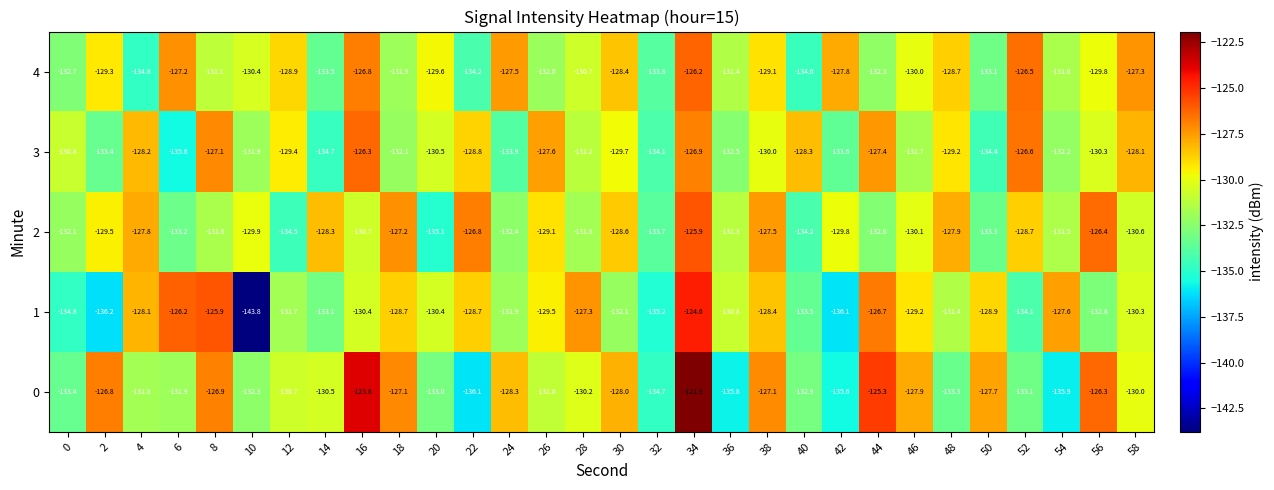

Rank the series at 16 from lowest to highest value.

2, 1, 4, 3, 0